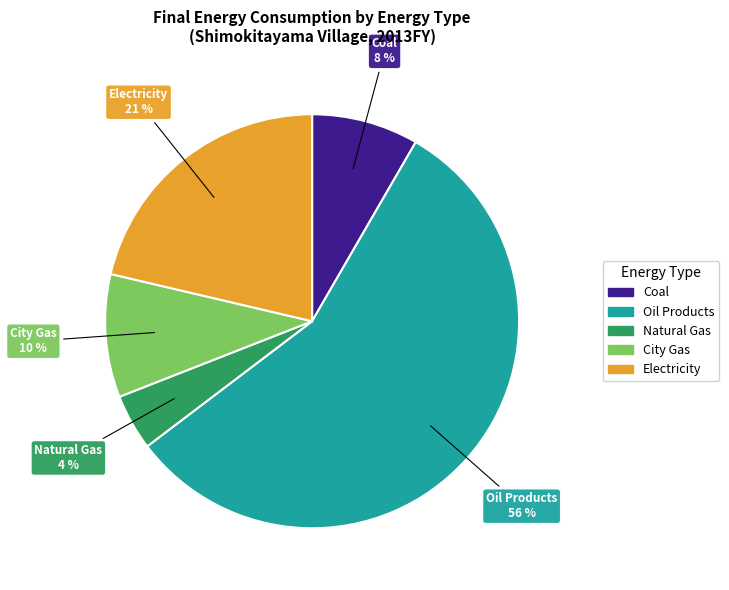

Is there any slice that represents more than half of the pie?

Yes